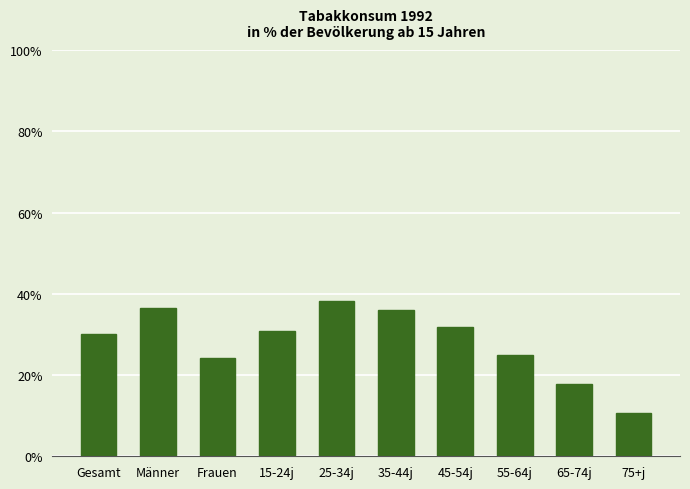

At which category does the chart reach its minimum across all series?

75+j